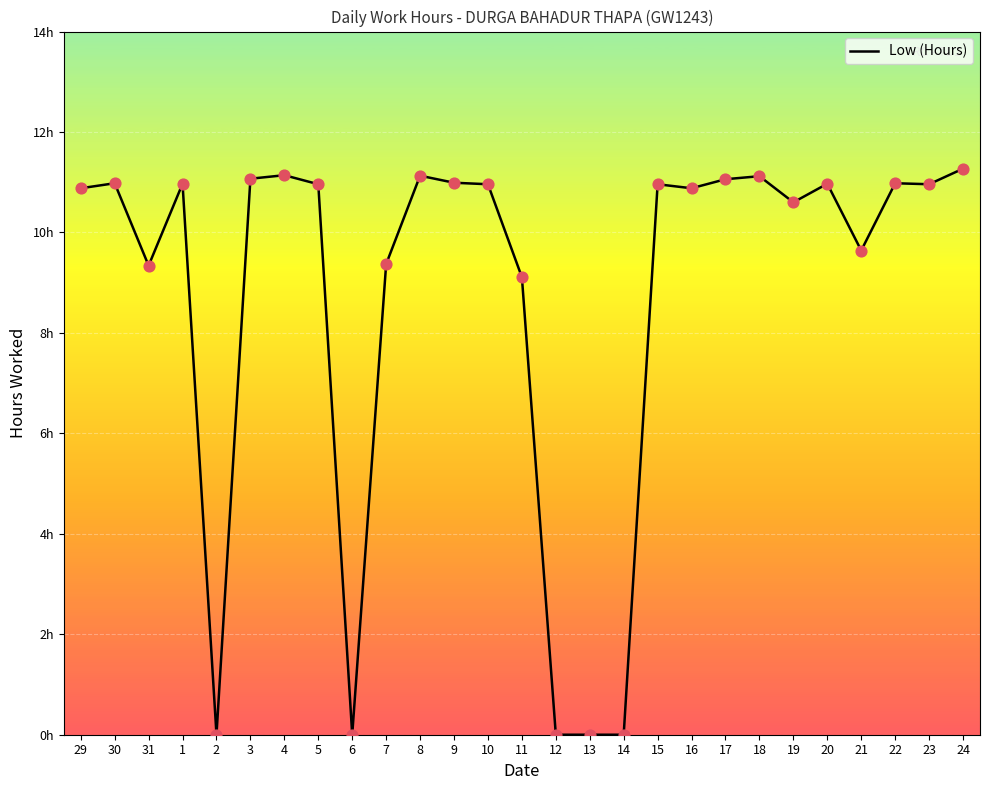

What is the ratio of the value at 3 to the value at 4?

1.0